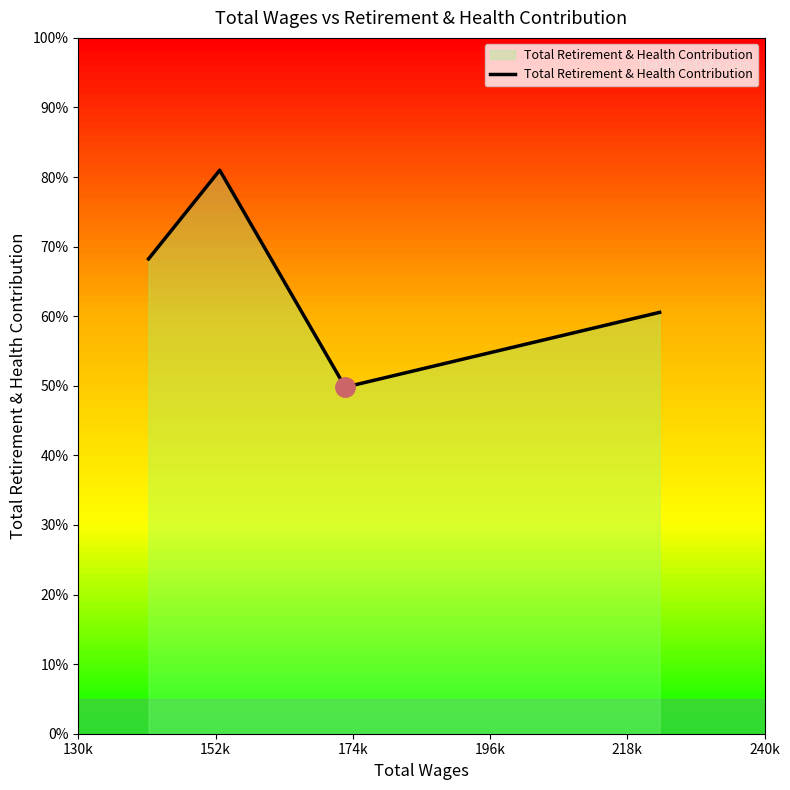

Is this an area chart (filled region under the line)?

Yes